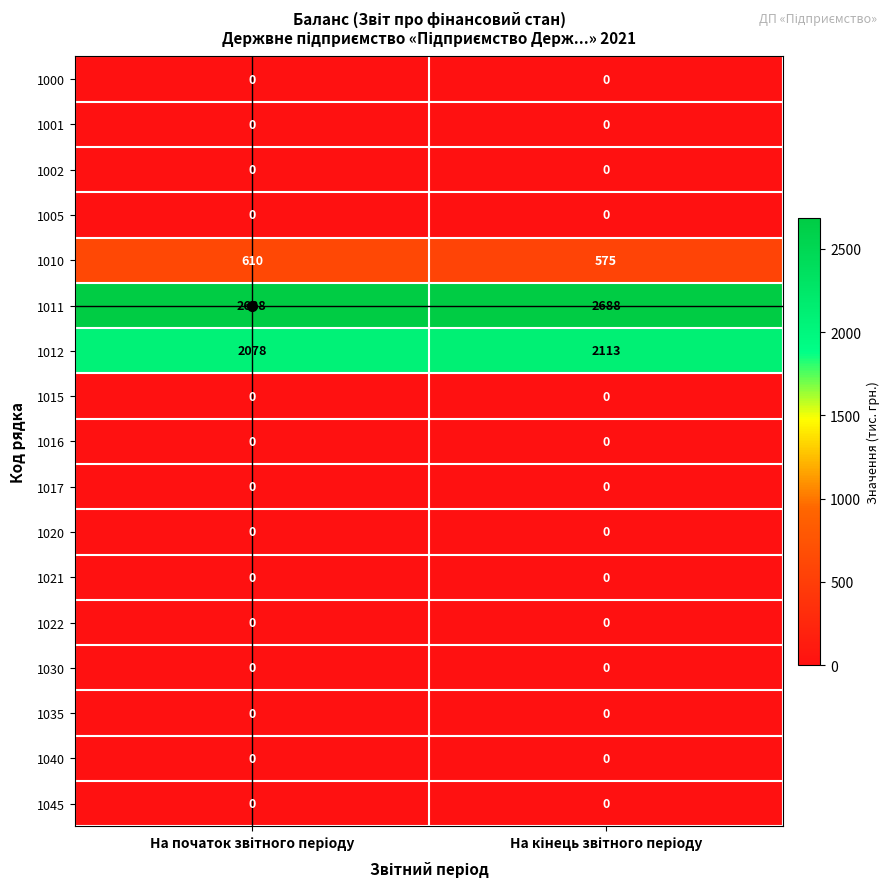

What is the maximum value for 1011?

2688